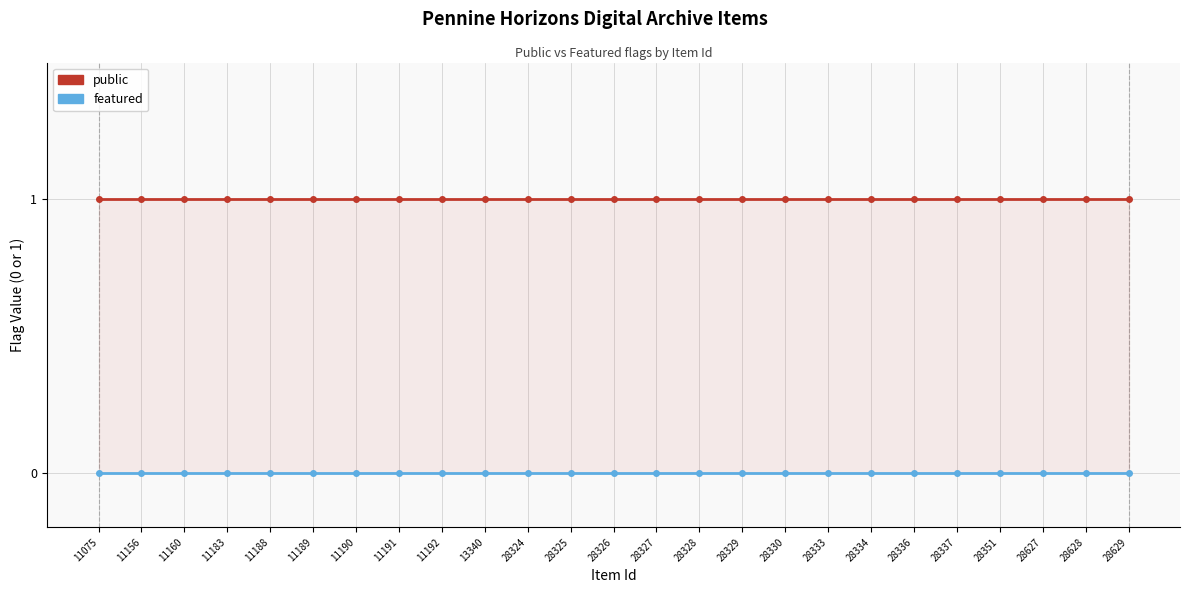

What is the lowest value of the public series?

1